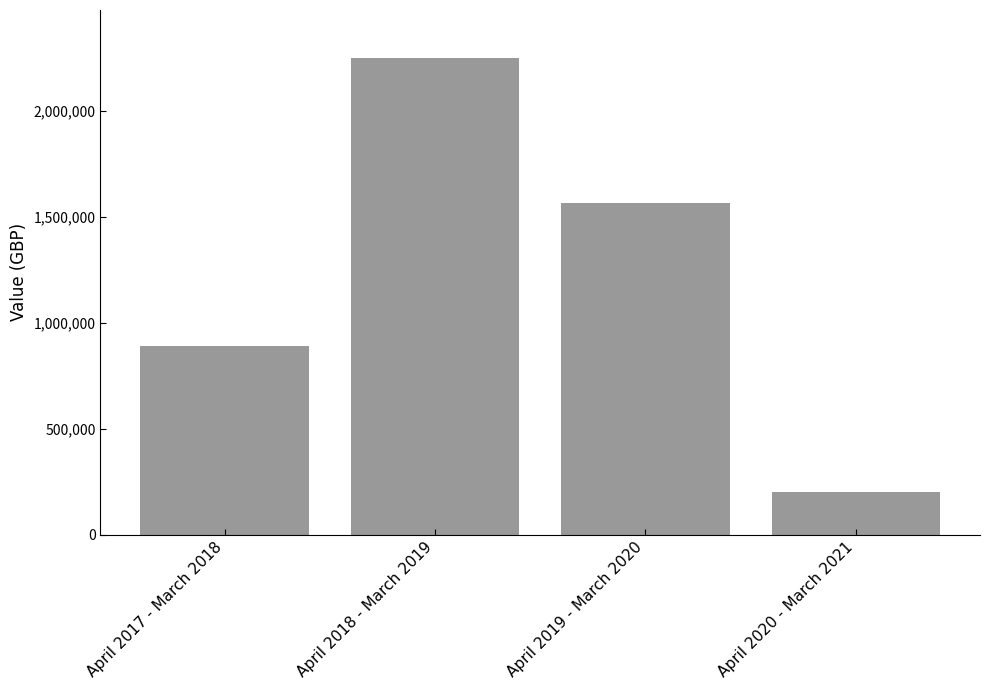

Which label corresponds to the smallest value in the chart?

April 2020 - March 2021